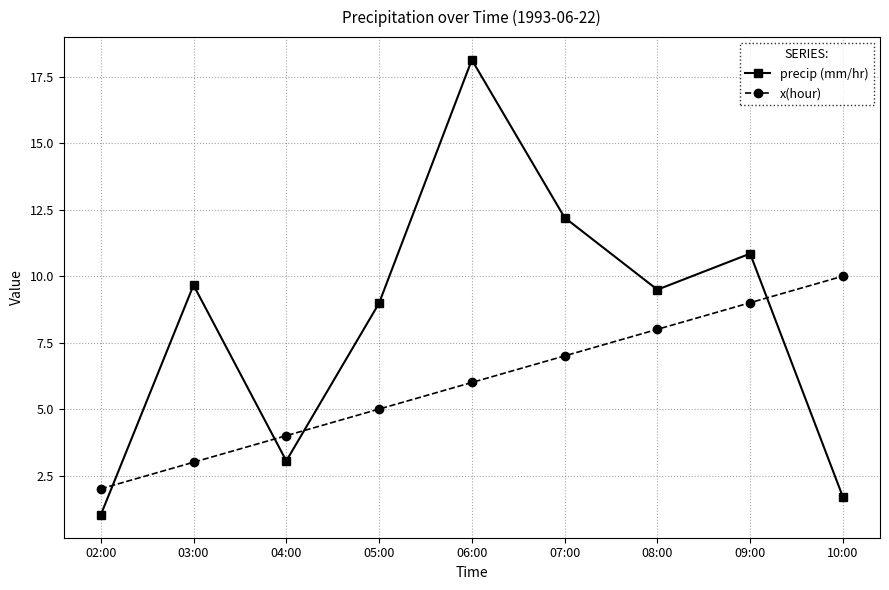

At which category does precip (mm/hr) reach its first local valley?

04:00